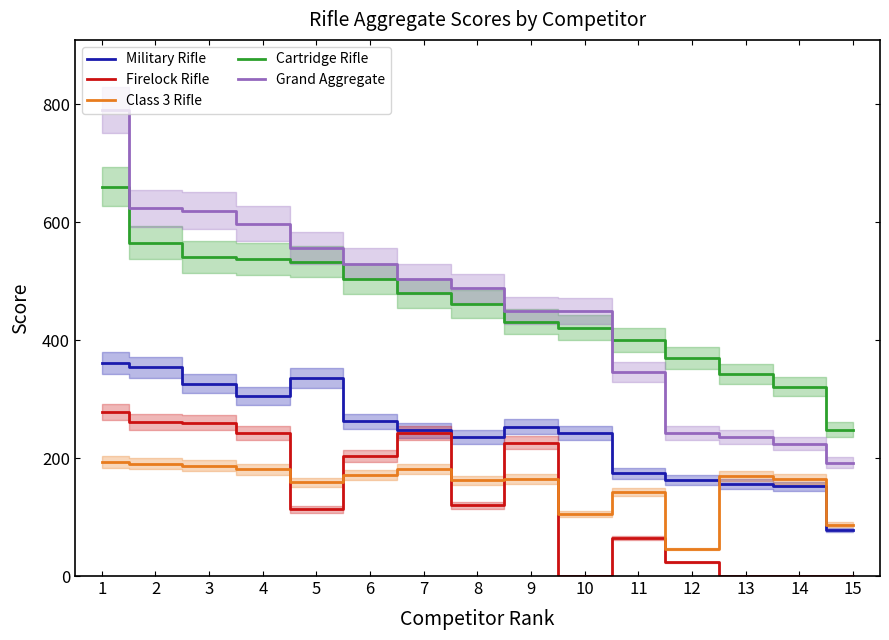

What are all the series names shown in the legend?

Military Rifle, Firelock Rifle, Class 3 Rifle, Cartridge Rifle, Grand Aggregate